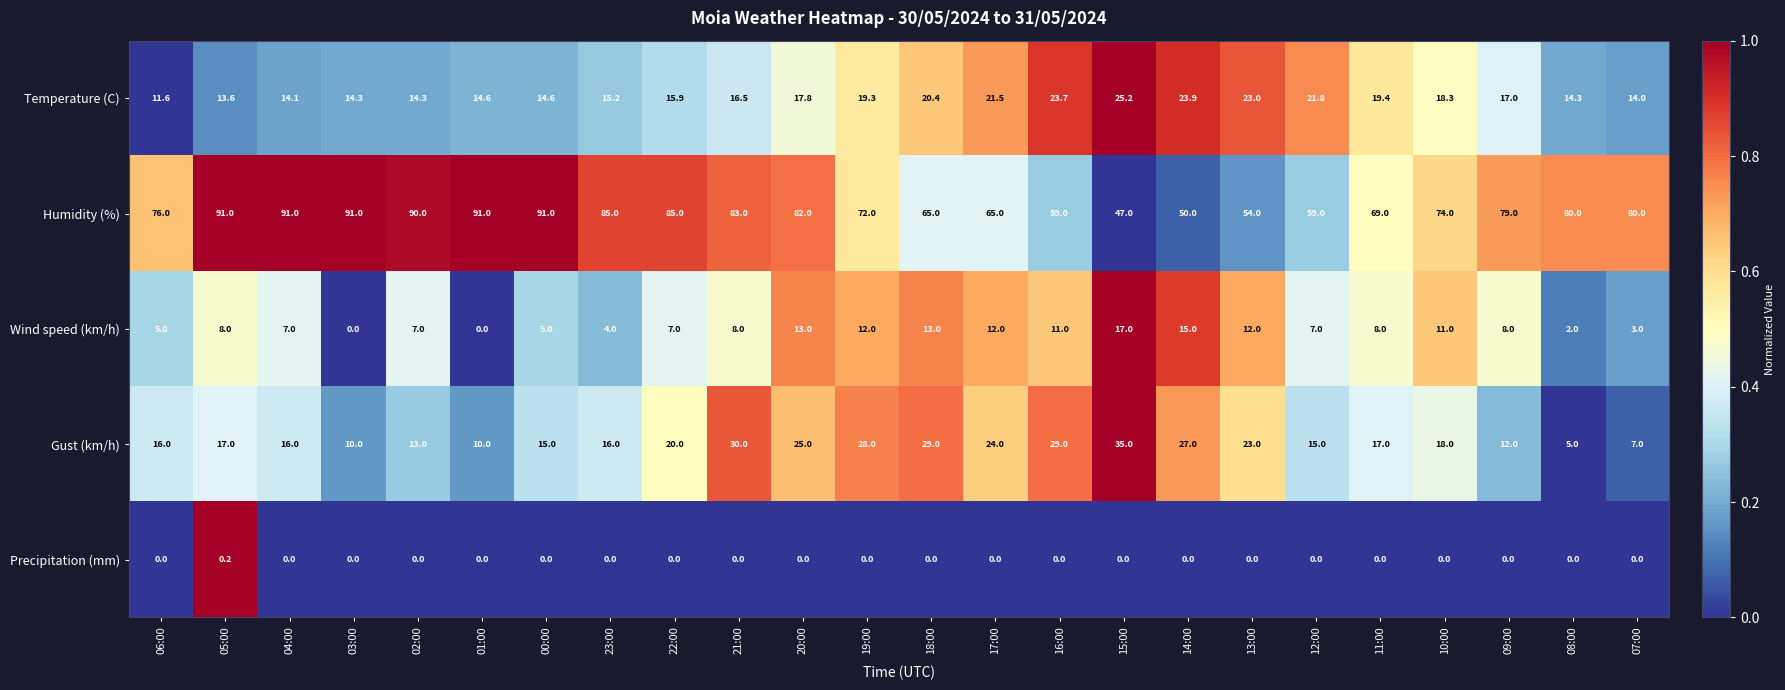

What is the total value across all series at 22:00?

127.9